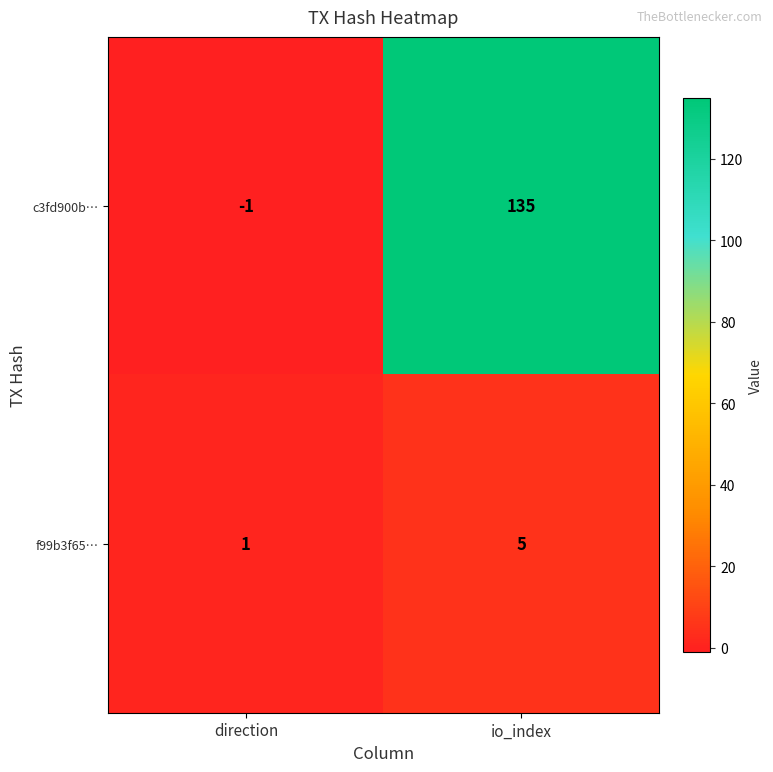

Which label corresponds to the smallest value in the chart?

direction